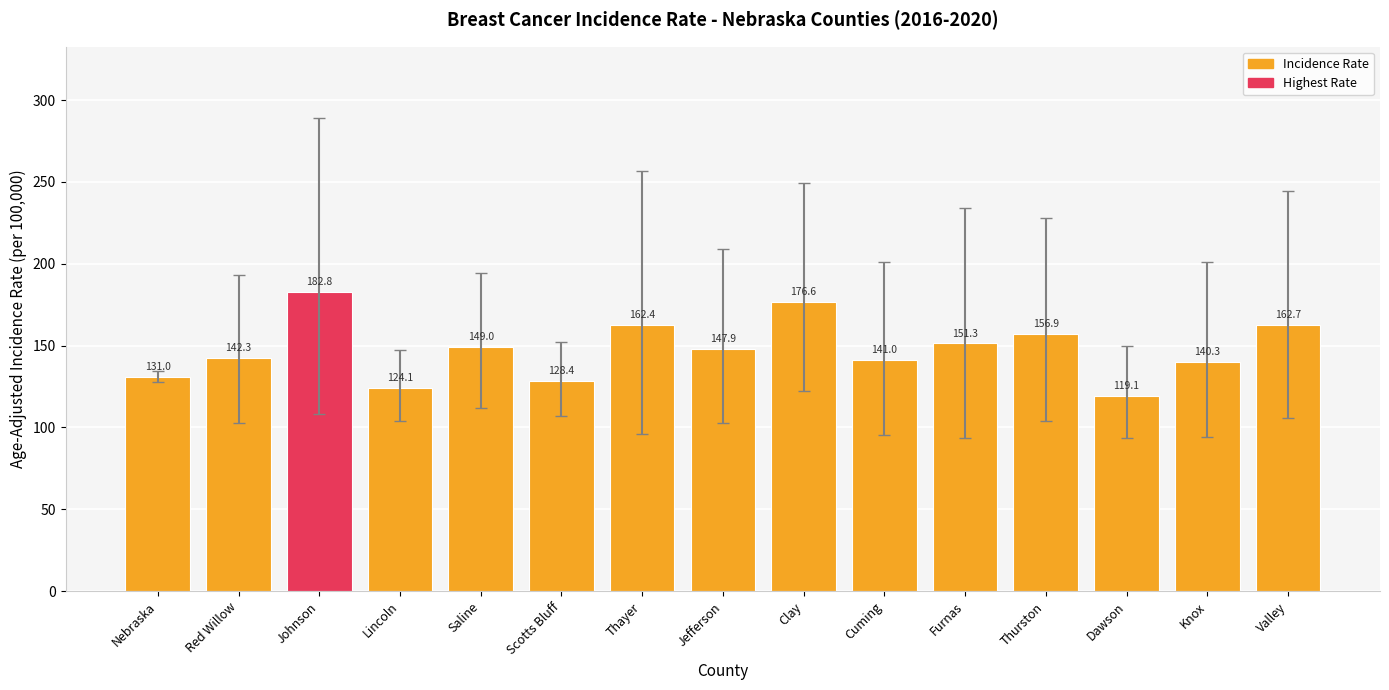

Approximately how many times larger is the value at Valley compared to Jefferson?

1.1